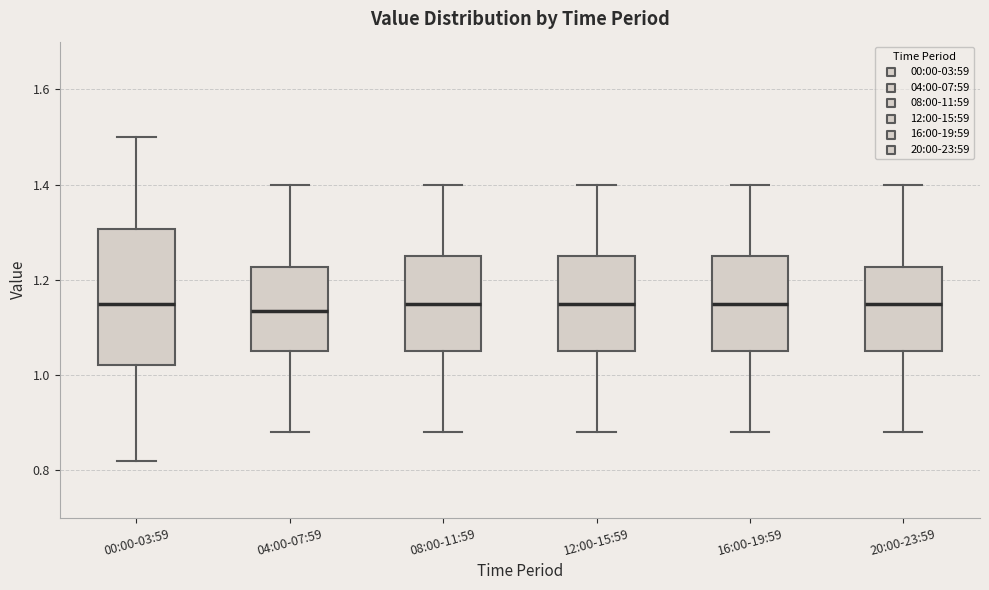

Where does the upper whisker of the box for 08:00-11:59 end on the y-axis? The values are not printed on the chart, so give them approximately, as read against the axis.

1.40